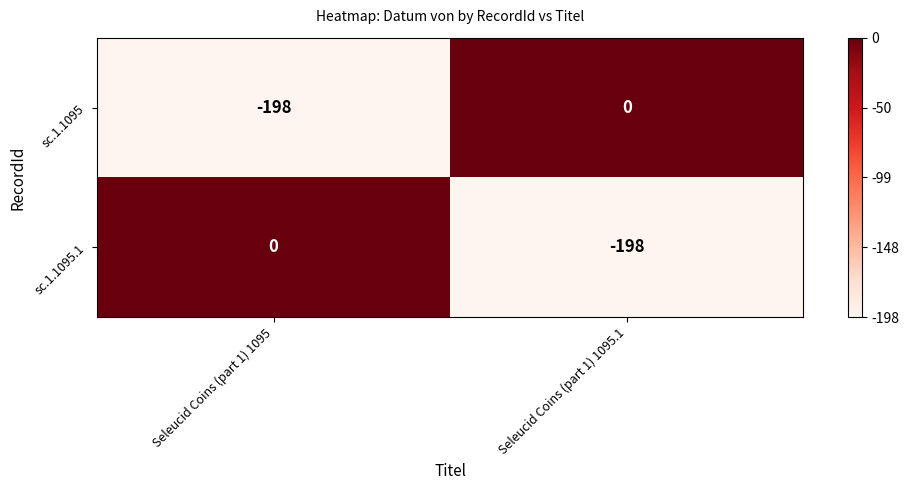

Rank the series at Seleucid Coins (part 1) 1095.1 from lowest to highest value.

sc.1.1095.1, sc.1.1095